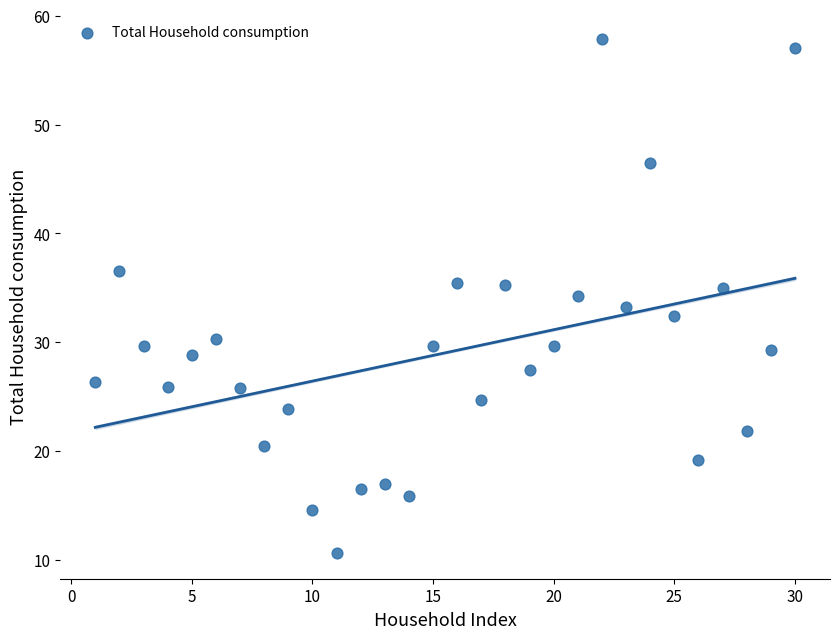

What is the range of Y values (max minus min)?

47.2